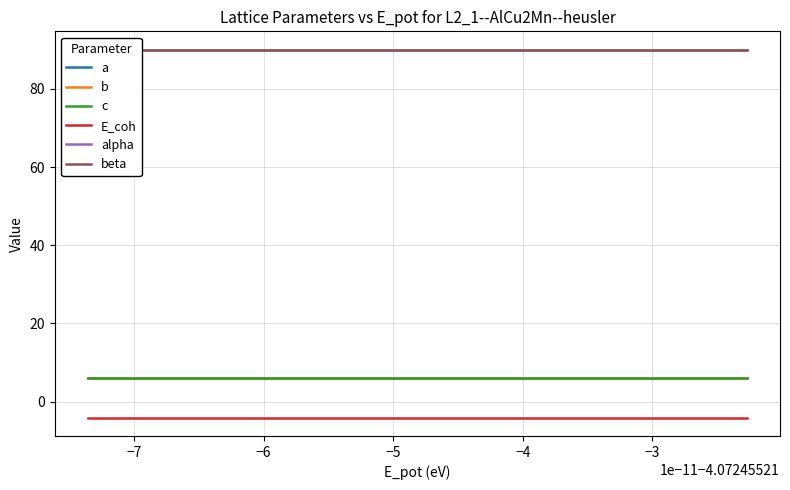

True or false: c has more than 1 points higher than both neighbors.

False